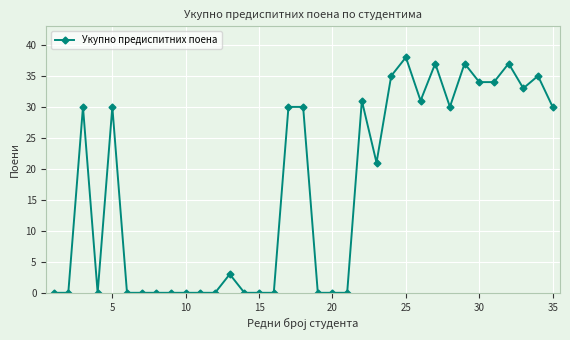

What is the average value?

17